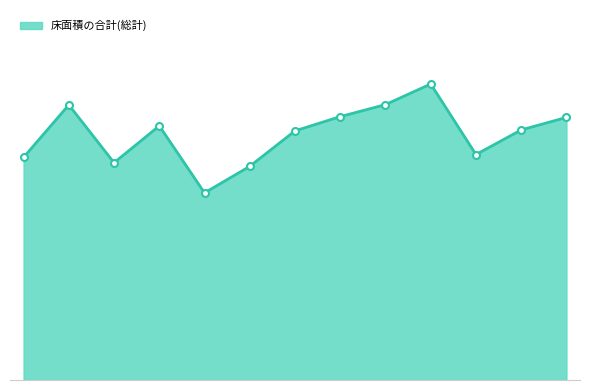

Where is the data nearest to the value 563730?

3-1